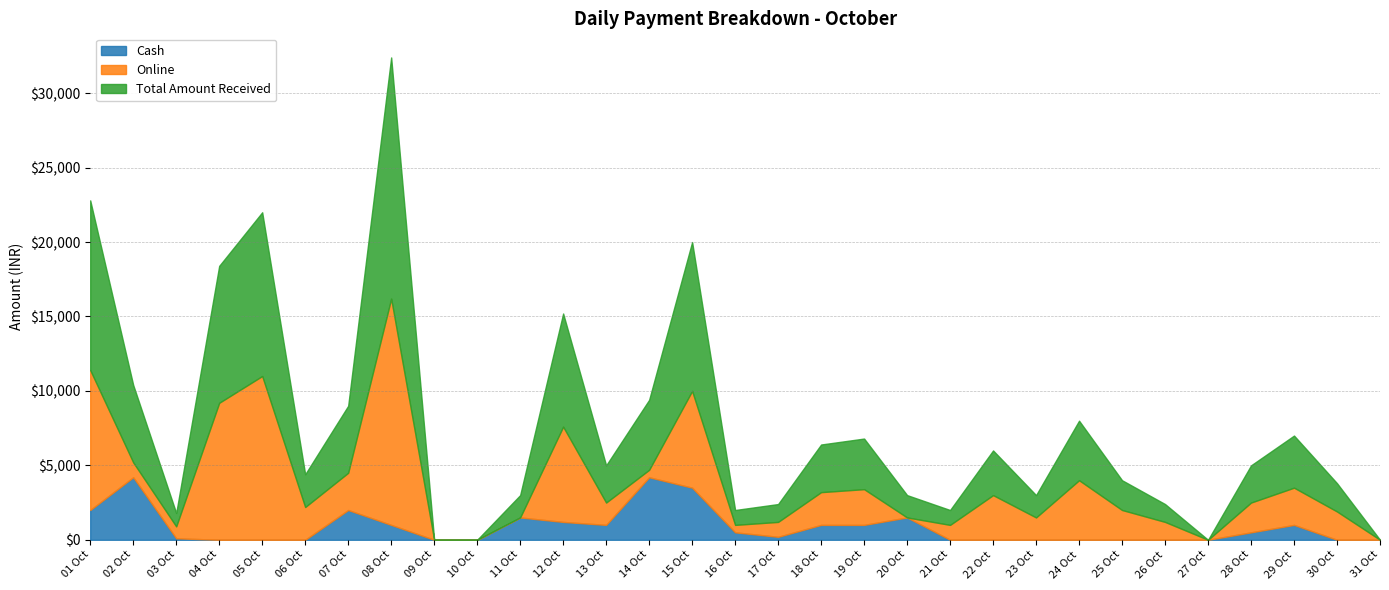

Is it true that Cash equals 1902 at 02 Oct?

False